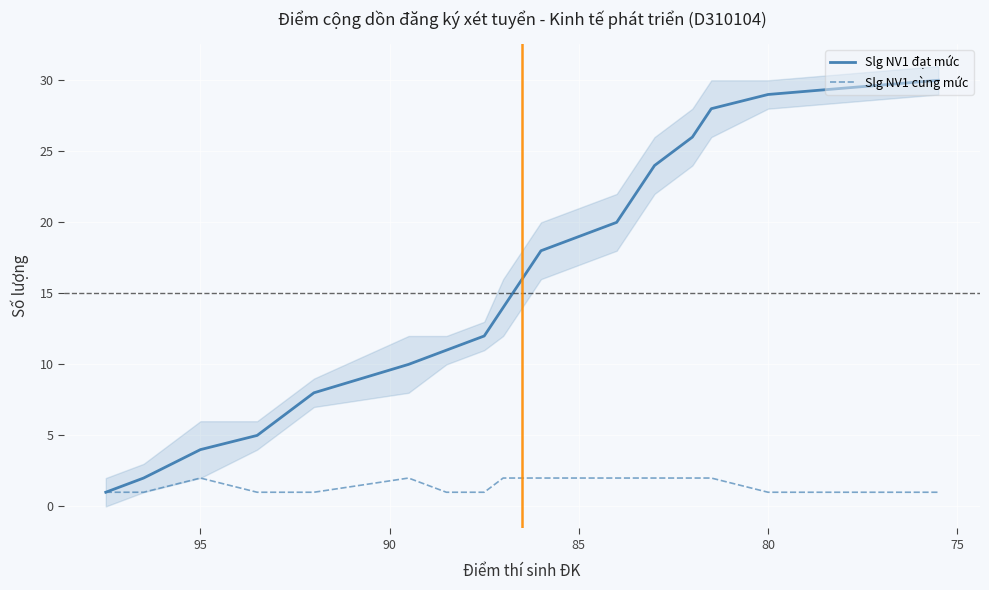

True or false: Slg NV1 đạt mức and Slg NV1 cùng mức cross at least once.

False